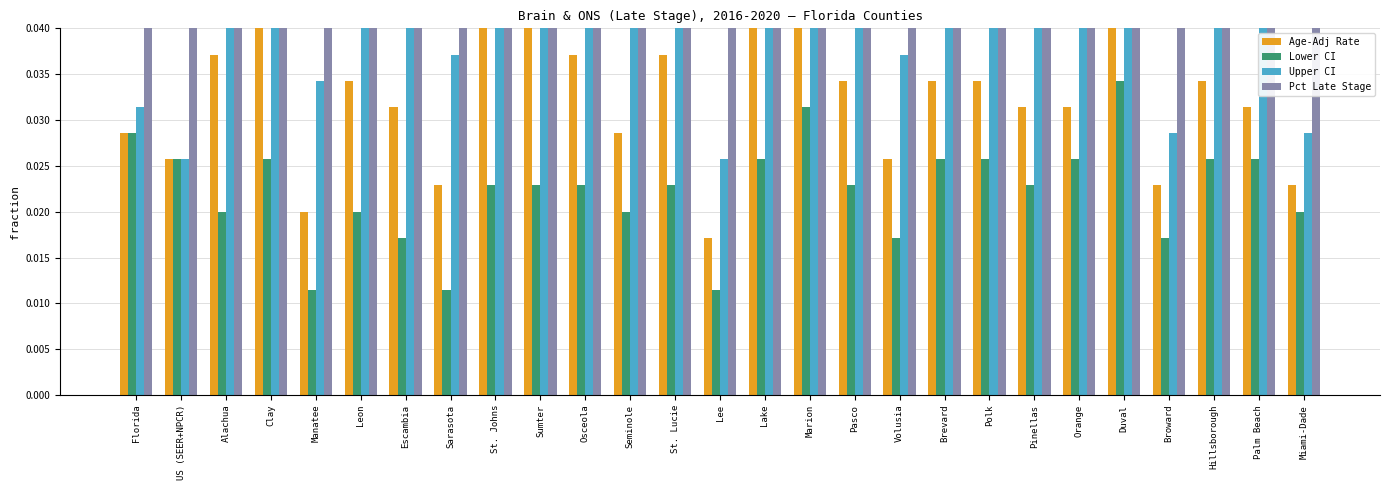

How many bars are there in total?

108